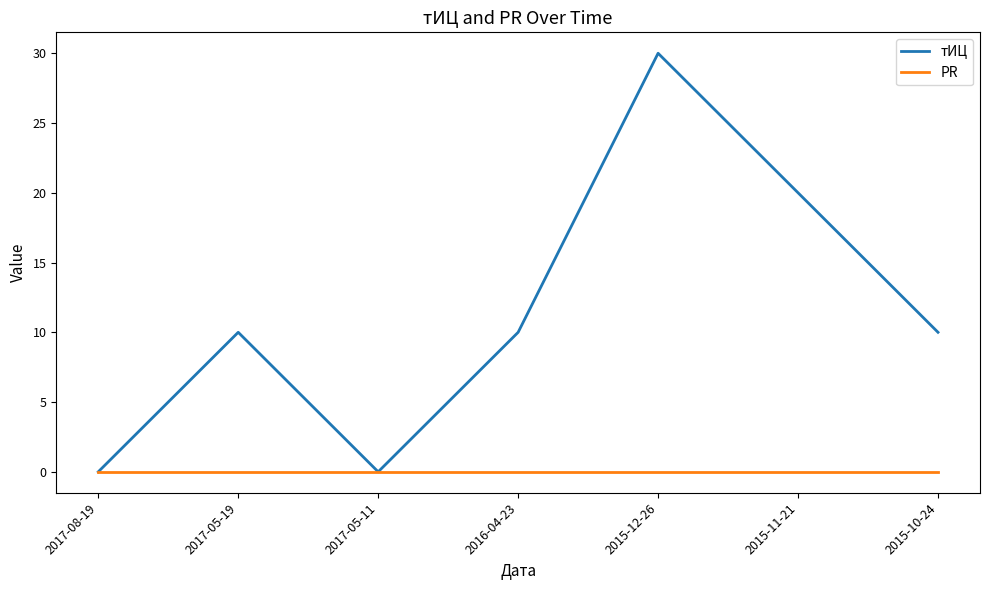

Is it true that тИЦ equals 0 at 2017-08-19?

True